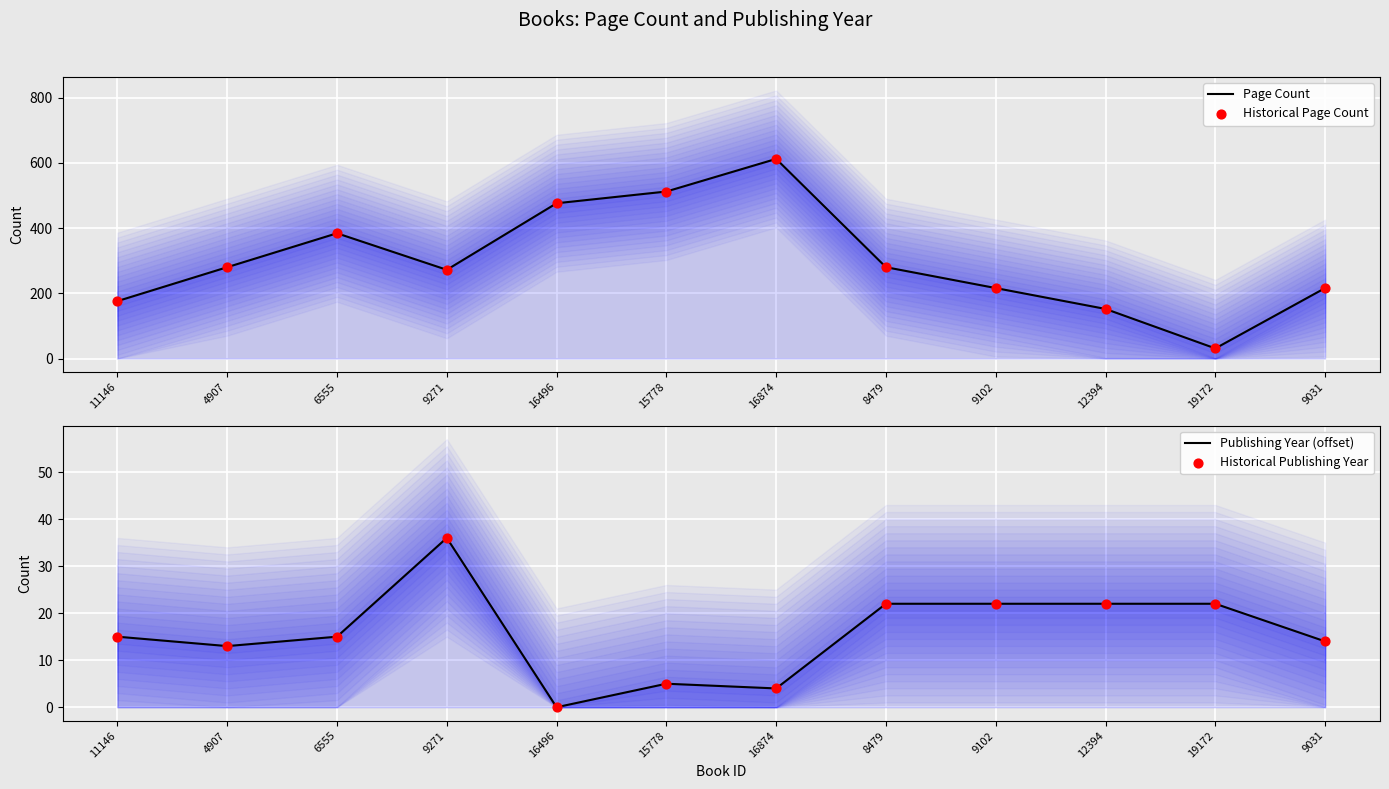

At how many categories does at least one series exceed 59?

11